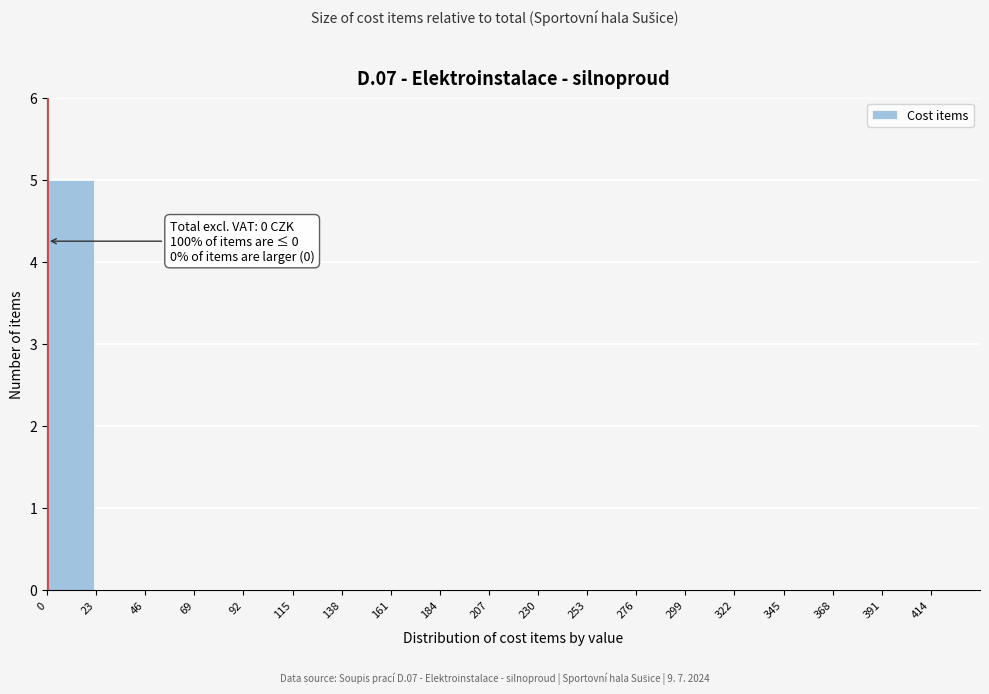

Over which range of the x-axis is the bar tallest?

0 to 23